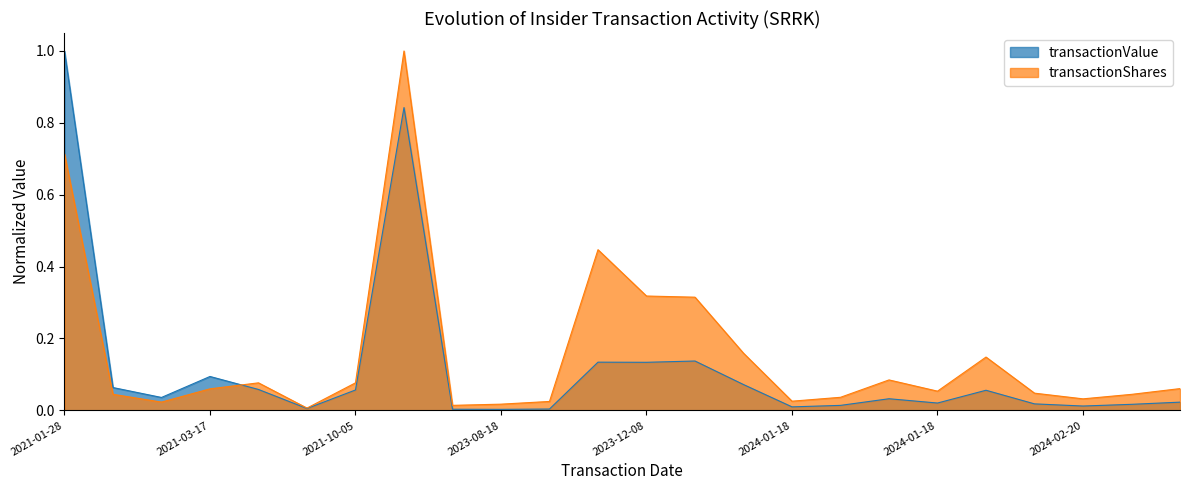

The value of transactionShares at 2024-01-18 is 0.1. True or false?

True